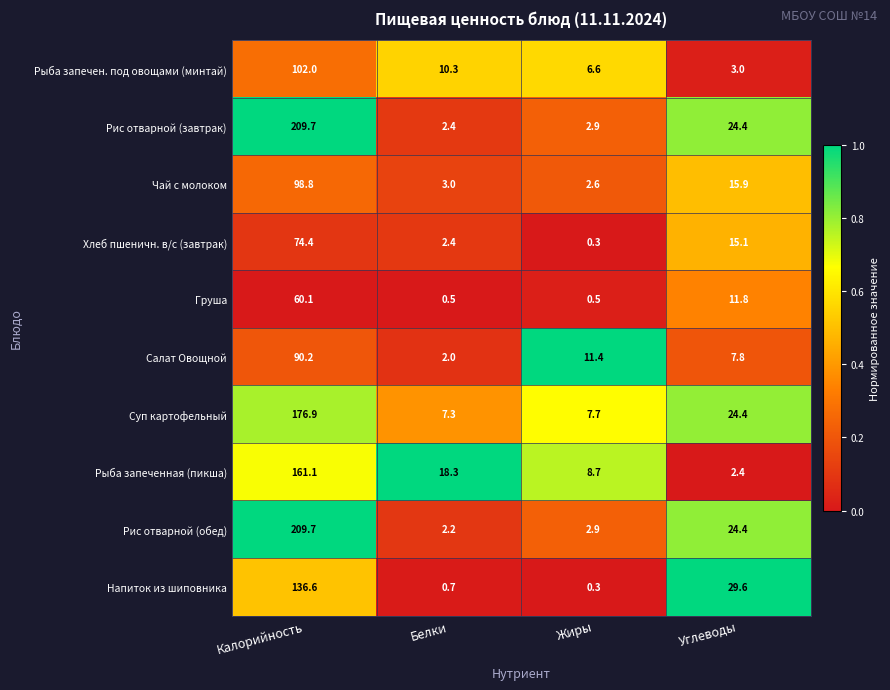

Read the Чай с молоком value at Жиры.

2.6